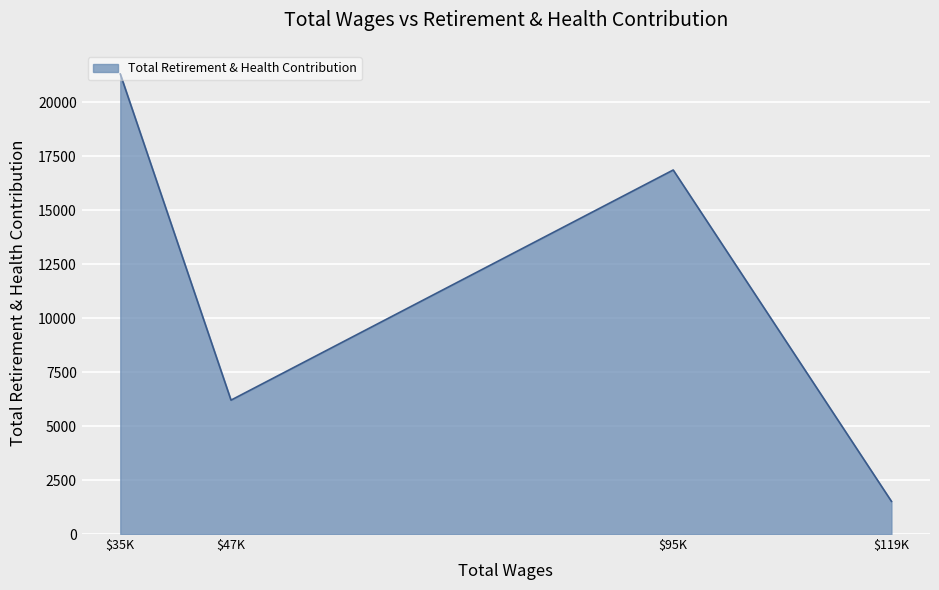

Is it true that the value at $35K is 14020?

False